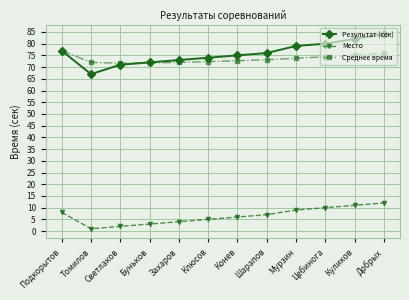

Does the chart display data point markers on the line(s)?

Yes